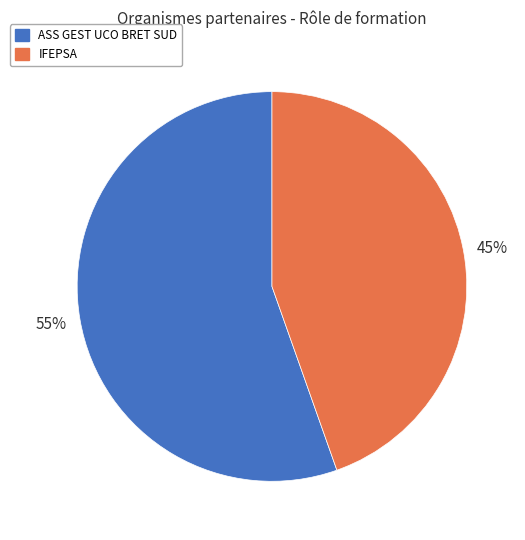

What is the ratio of the value at ASS GEST UCO BRET SUD to the value at IFEPSA?

1.2